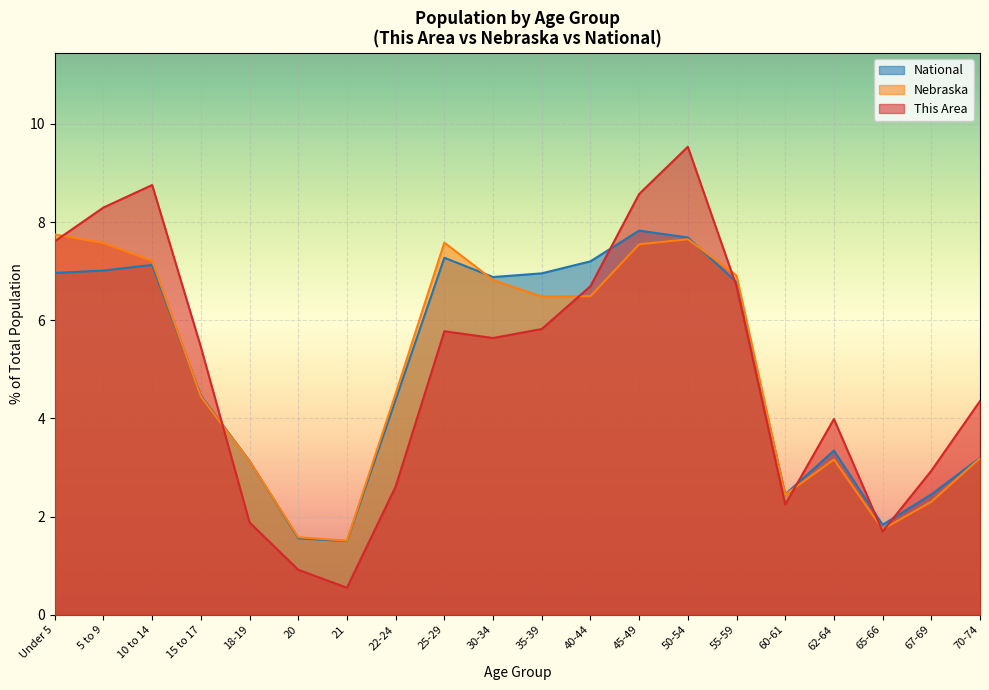

Rank the categories by National value from highest to lowest.

45-49, 50-54, 25-29, 40-44, 10 to 14, 5 to 9, Under 5, 35-39, 30-34, 55-59, 15 to 17, 22-24, 62-64, 70-74, 18-19, 67-69, 60-61, 65-66, 20, 21